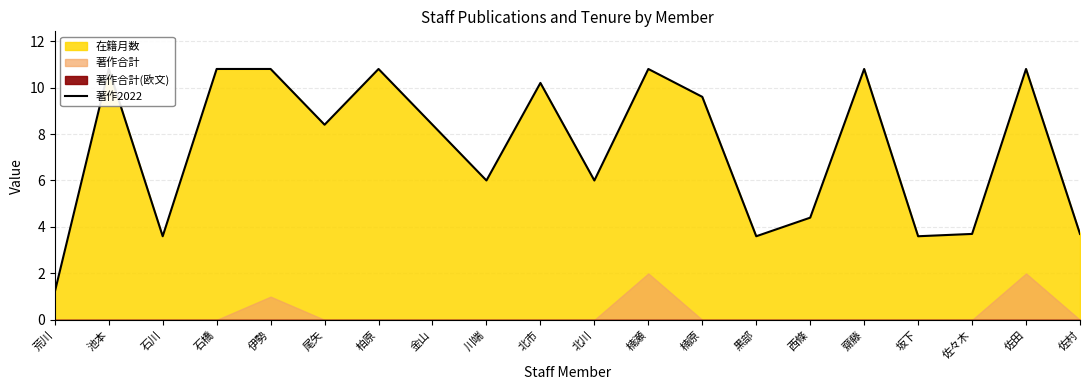

What is the label of the 7th point from the right?

黒部